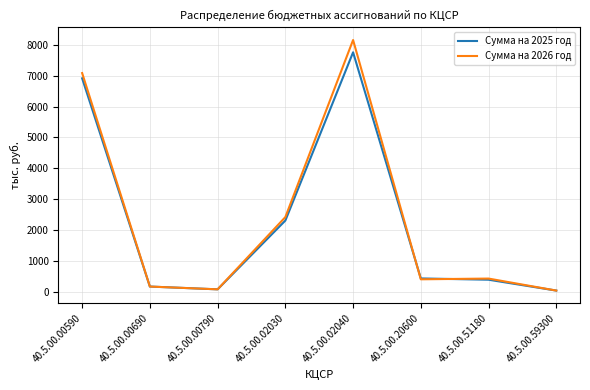

What is the sum of all Сумма на 2026 год values?

18753.2